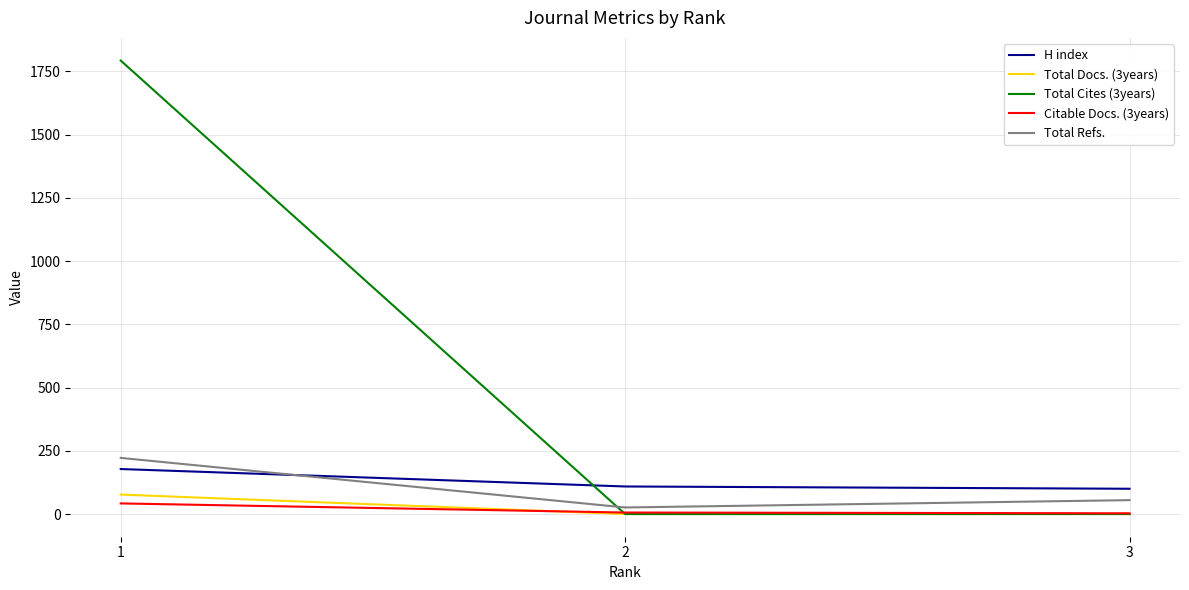

Does the chart display data point markers on the line(s)?

No